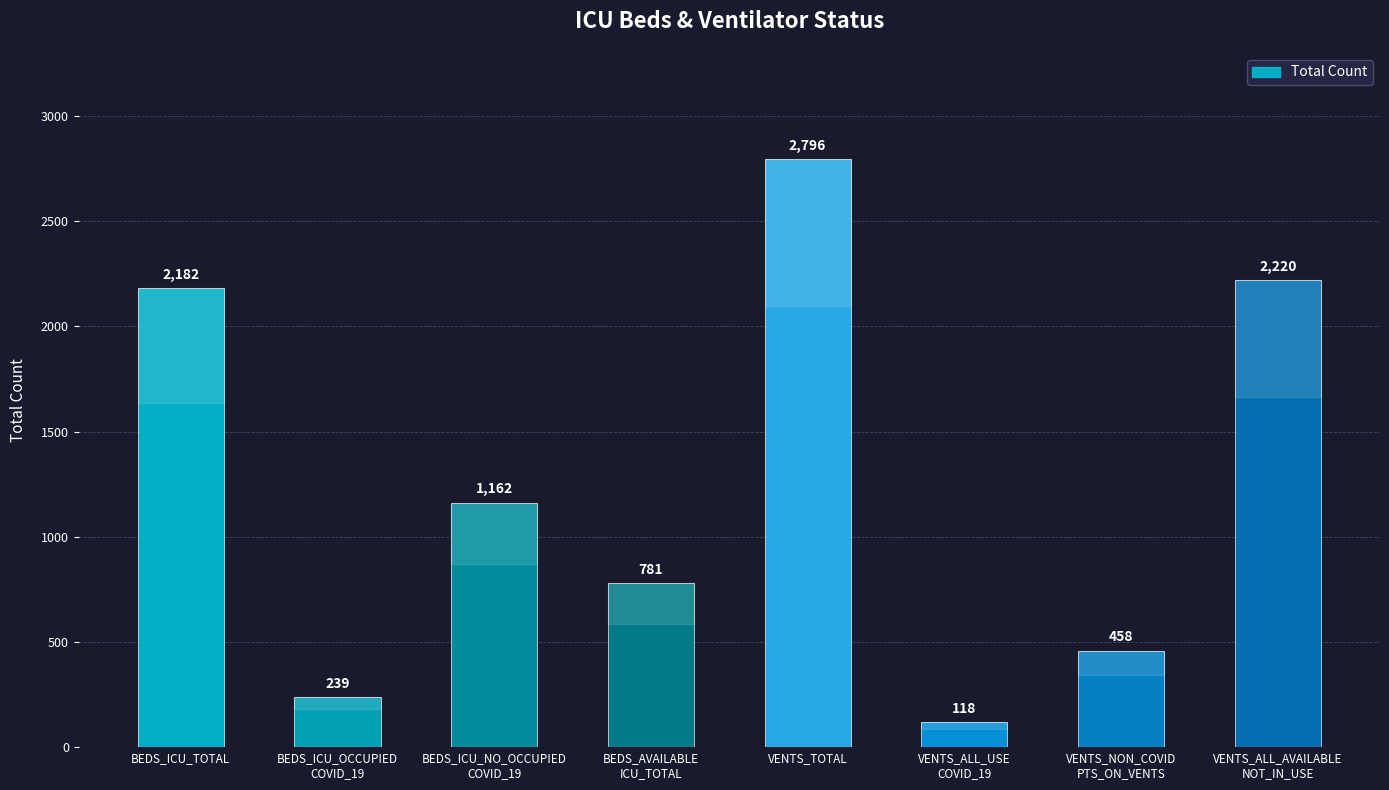

Are the bars grouped side by side (vs. stacked)?

No